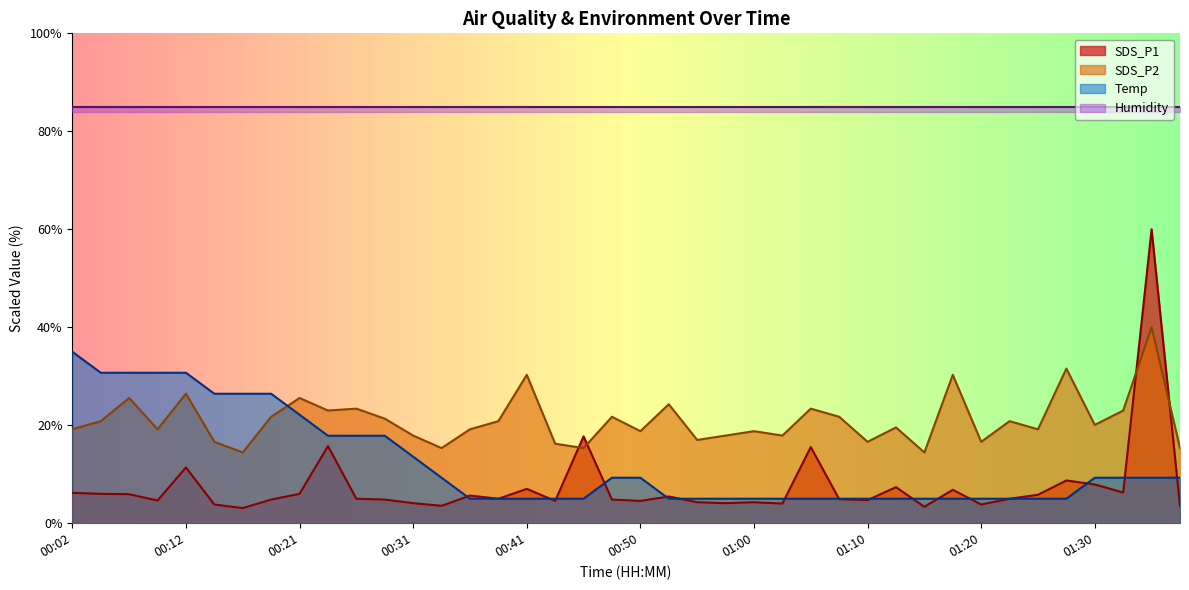

Where is the first local maximum for SDS_P1?

00:12